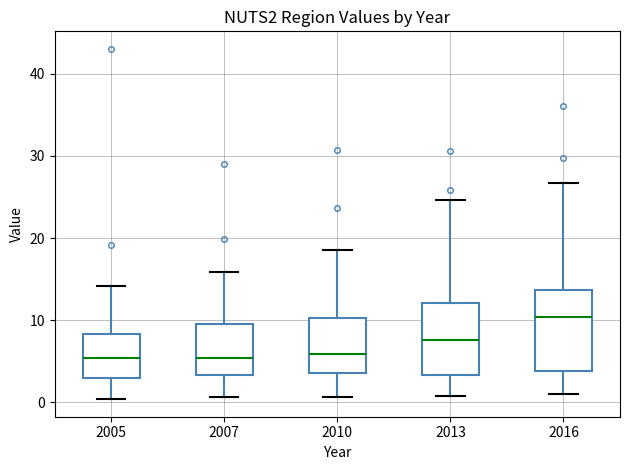

Reading left to right, transcribe this box plot: for each box, give where its median line is, the range the box spans, and where its two whiskers end, as read against the y-axis. The values are not printed on the chart, so give them approximately, as read against the axis.

2005: median 5, box 3 to 8, whiskers 0 to 14
2007: median 5, box 3 to 10, whiskers 1 to 16
2010: median 6, box 4 to 10, whiskers 1 to 19
2013: median 8, box 3 to 12, whiskers 1 to 25
2016: median 10, box 4 to 14, whiskers 1 to 27